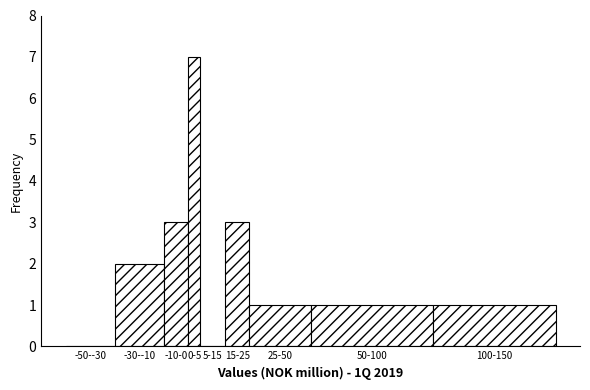

Reading right to left, what are all the values shown in this chart?

100-150=1	50-100=1	25-50=1	15-25=3	5-15=0	0-5=7	-10-0=3	-30--10=2	-50--30=0